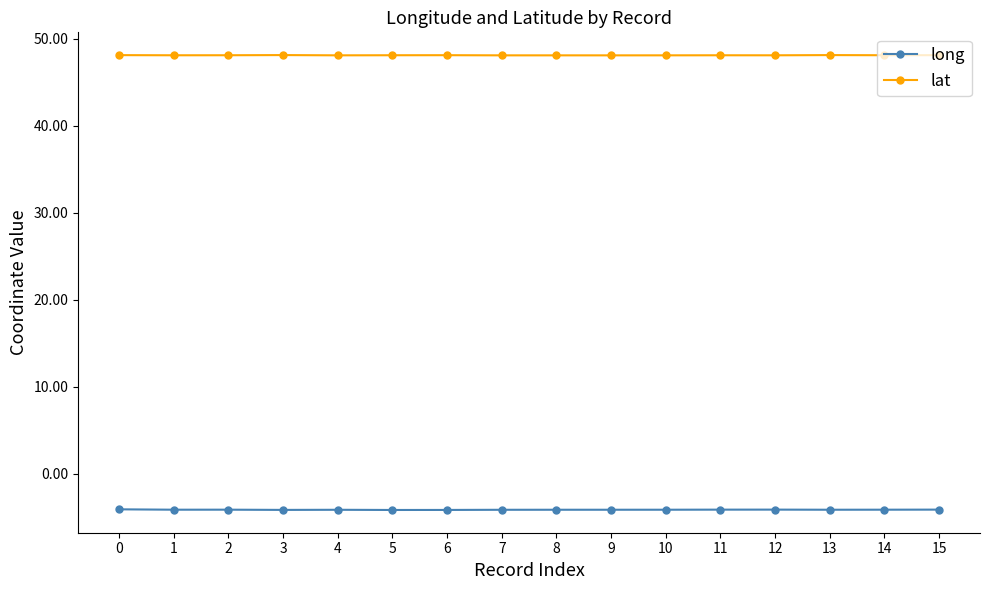

What is the maximum value shown in the chart?

48.1